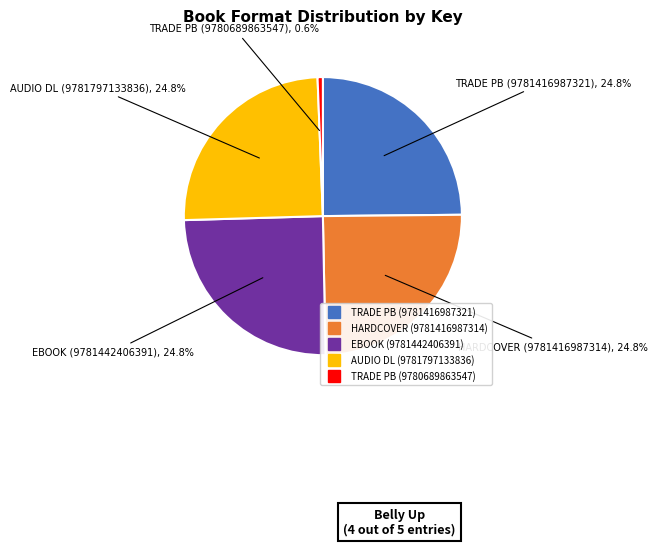

Is there any slice that represents more than half of the pie?

No